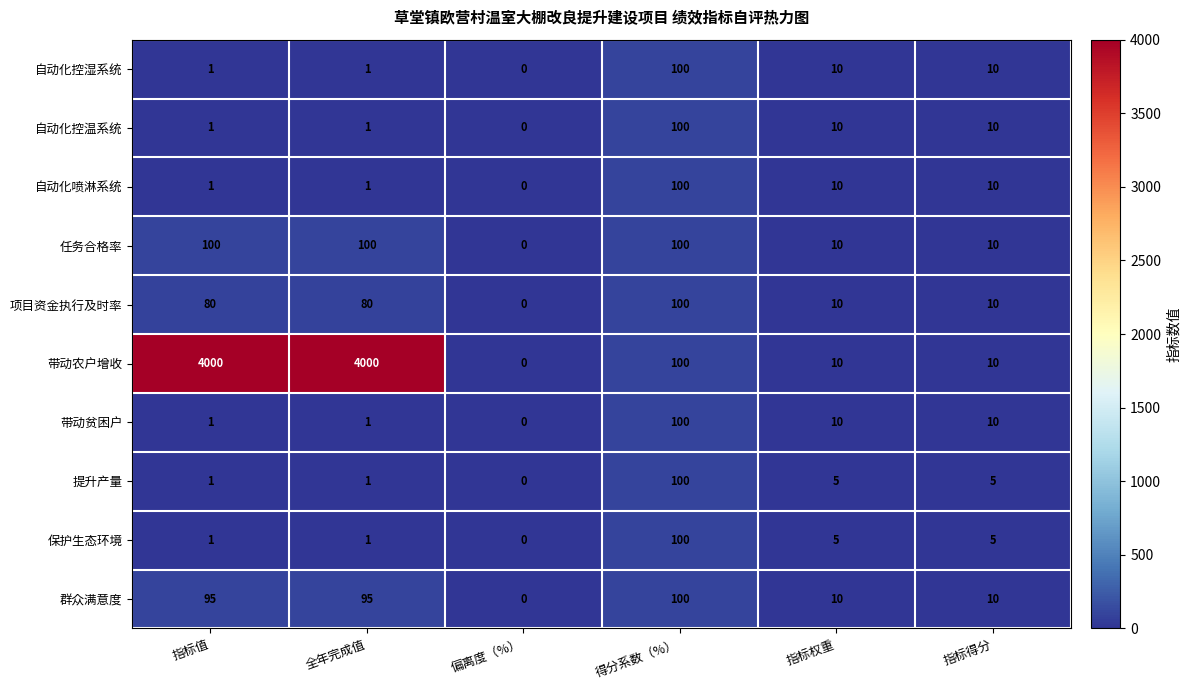

What is the total value across all series at 指标值?

4281